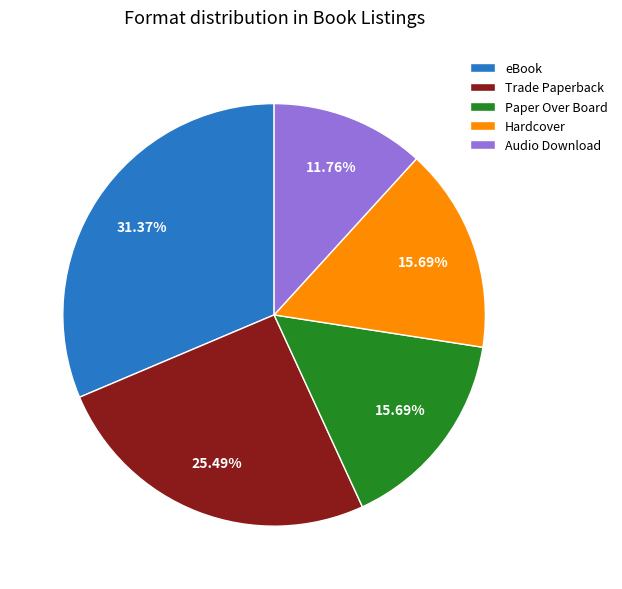

Does any single category account for the majority?

No